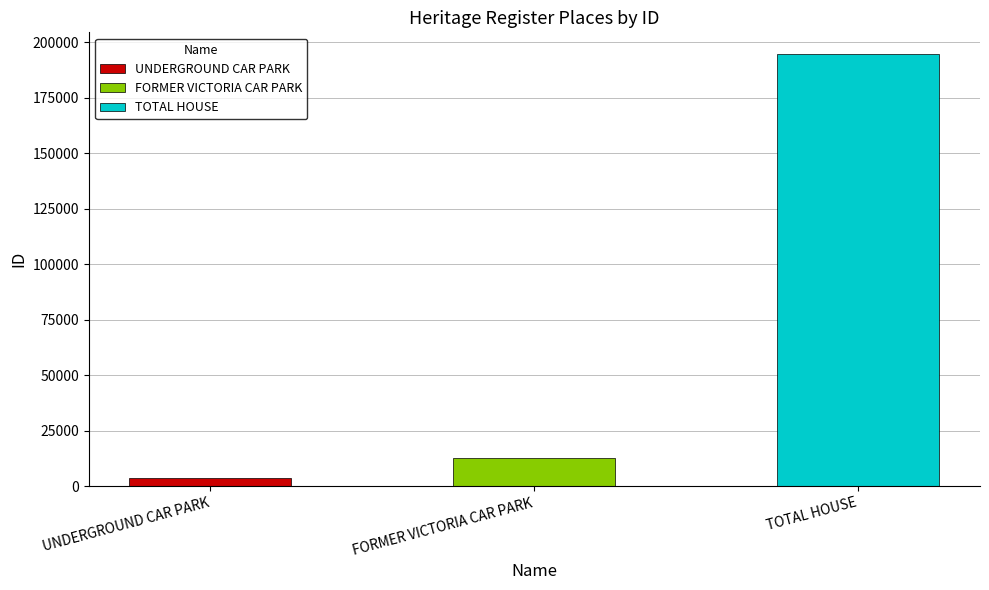

Which has a higher value, TOTAL HOUSE or FORMER VICTORIA CAR PARK?

TOTAL HOUSE